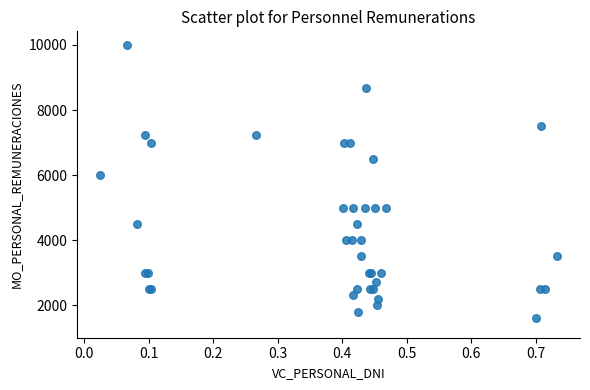

What Y value in the scatter plot is closest to 5800?

6000